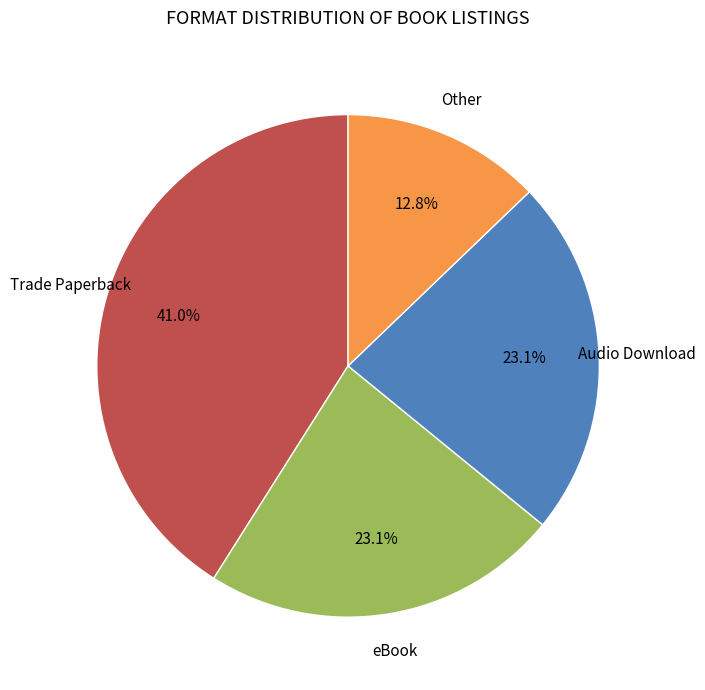

Is there any slice that represents more than half of the pie?

No